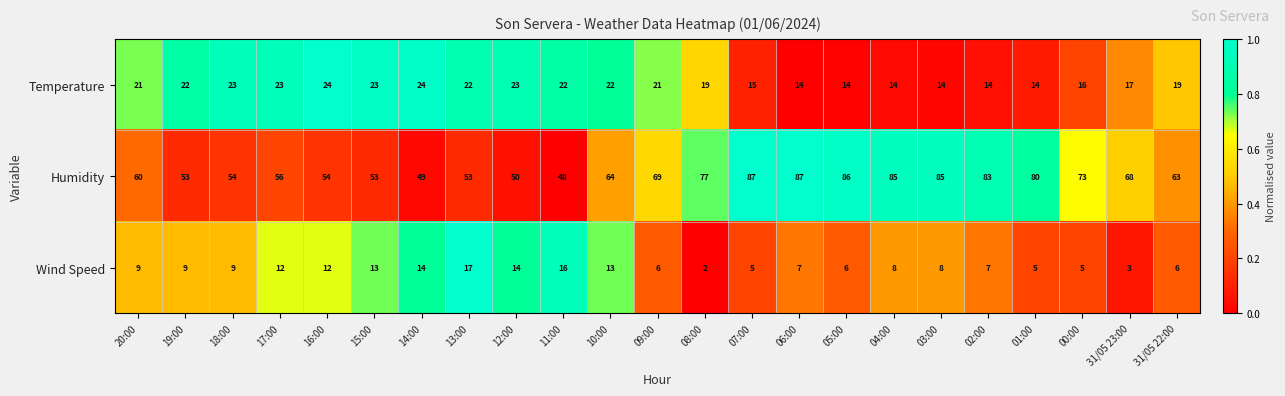

At 02:00, list the series in order from smallest to largest.

Wind Speed, Temperature, Humidity